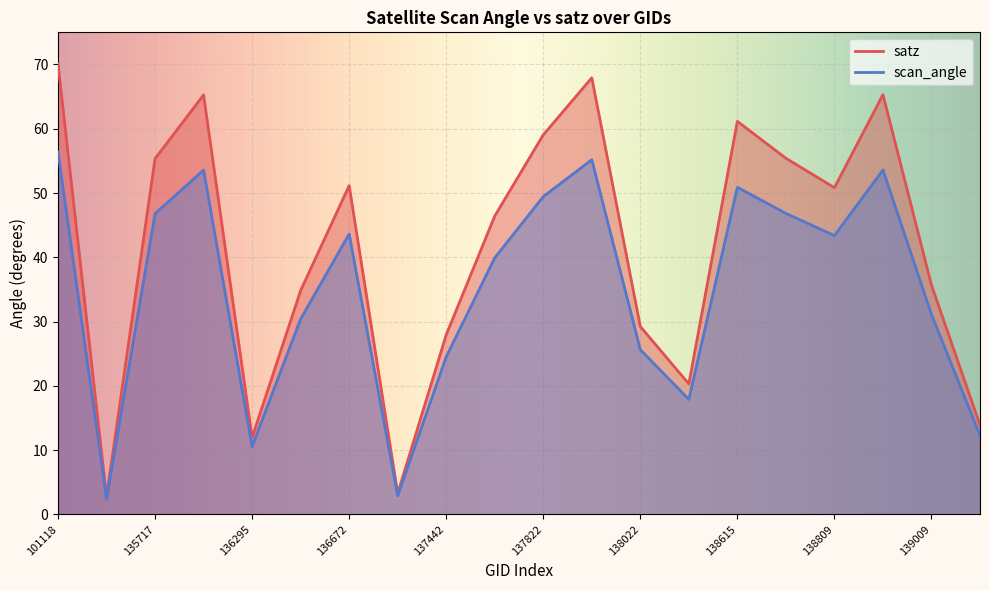

Between 137631 and 136295, which is larger?

137631